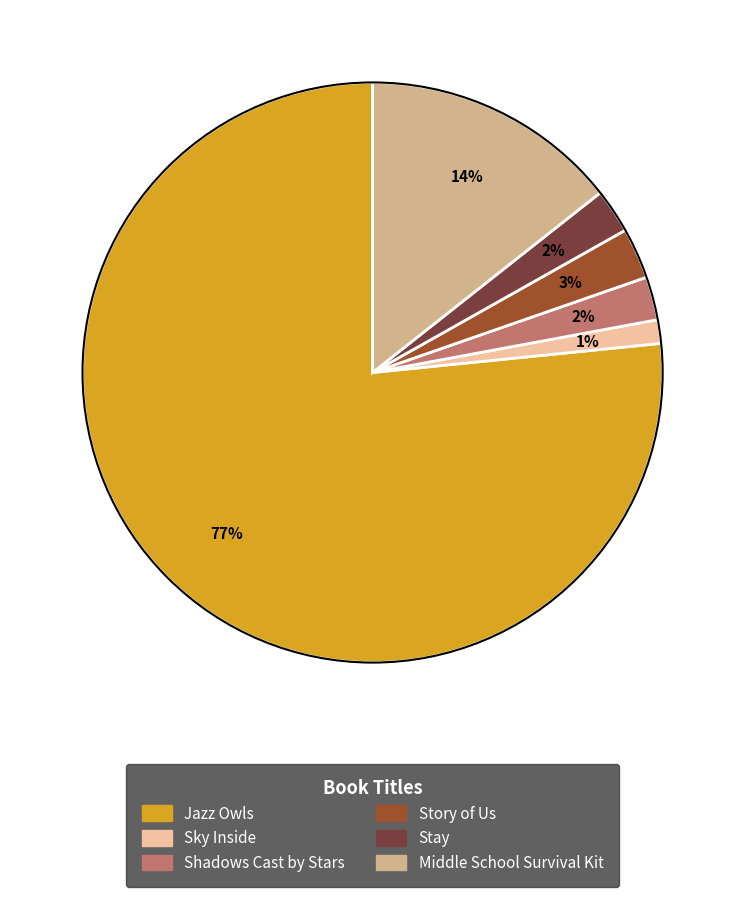

To the nearest percent, what is the average slice percentage?

17%